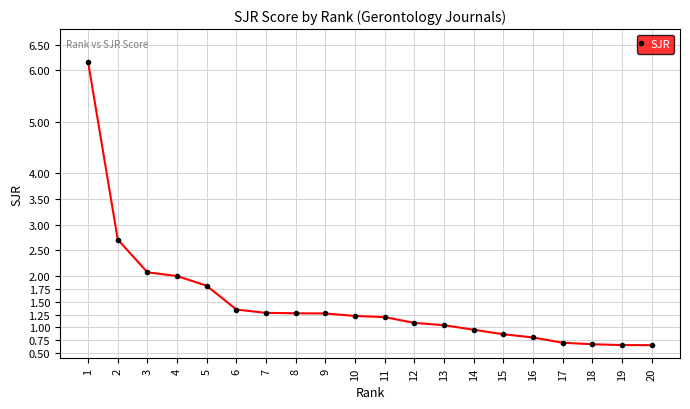

What is the average value?

1.5